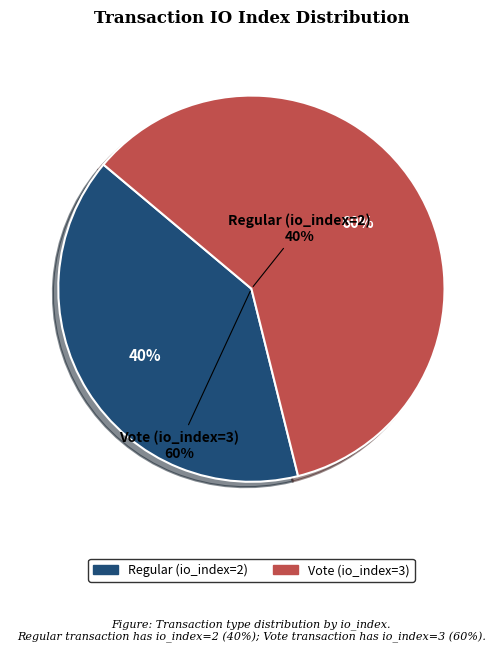

How many slices are in this pie chart?

2